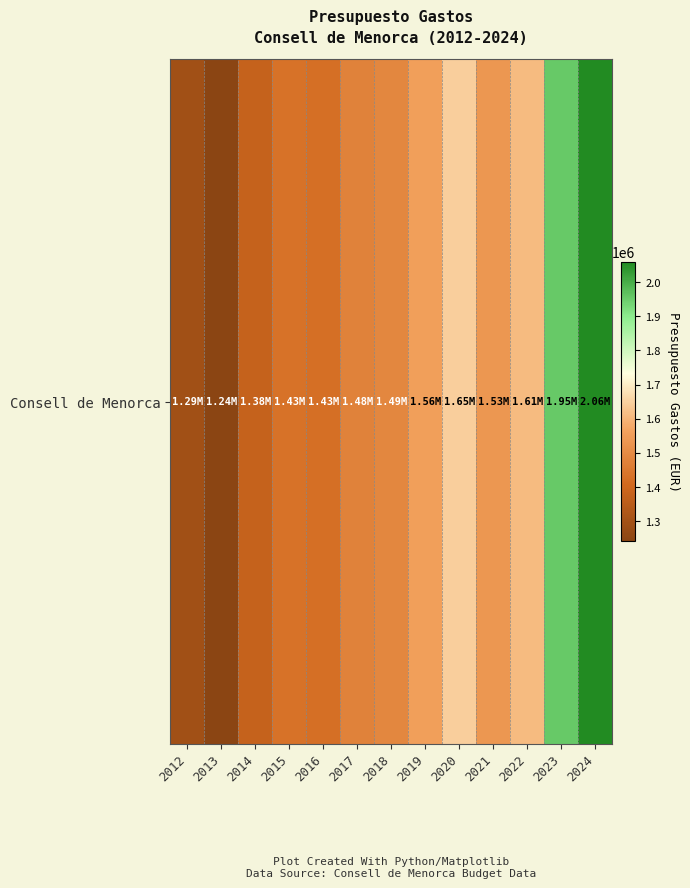

What is the smallest value displayed?

1241811.2